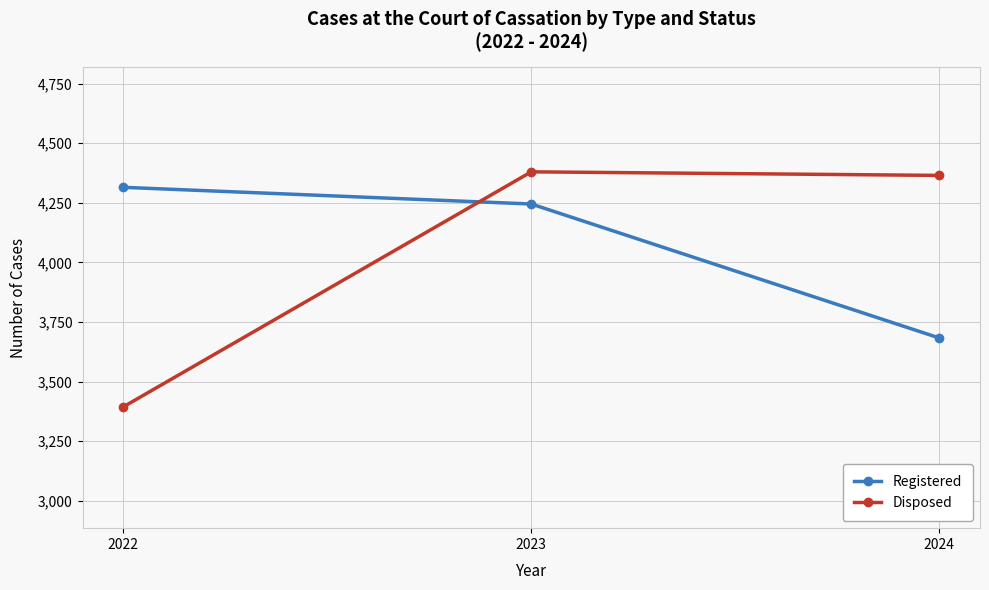

How many values in the Registered series are below 4245?

1